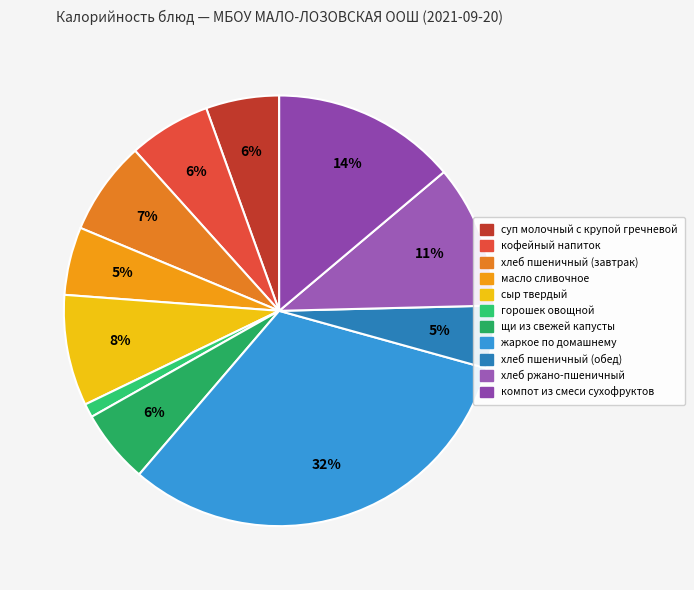

To the nearest percent, what is the combined percentage of горошек овощной and масло сливочное?

6%